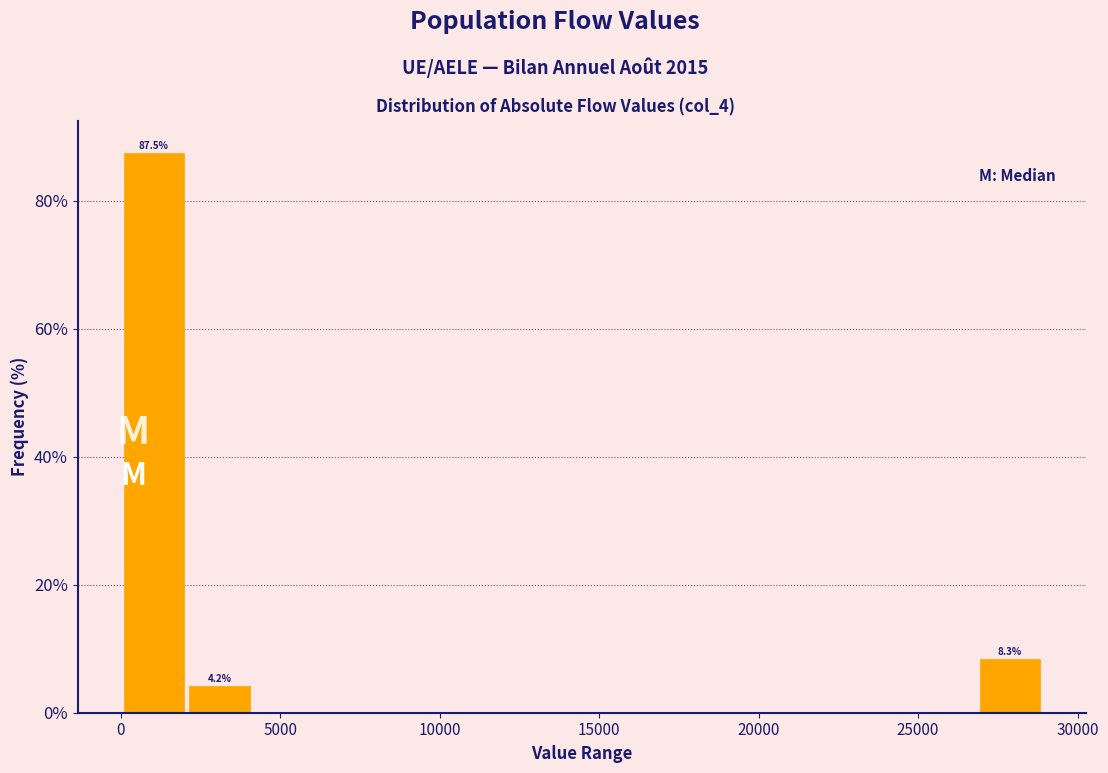

Which range on the x-axis has the tallest bar?

0 to 2000